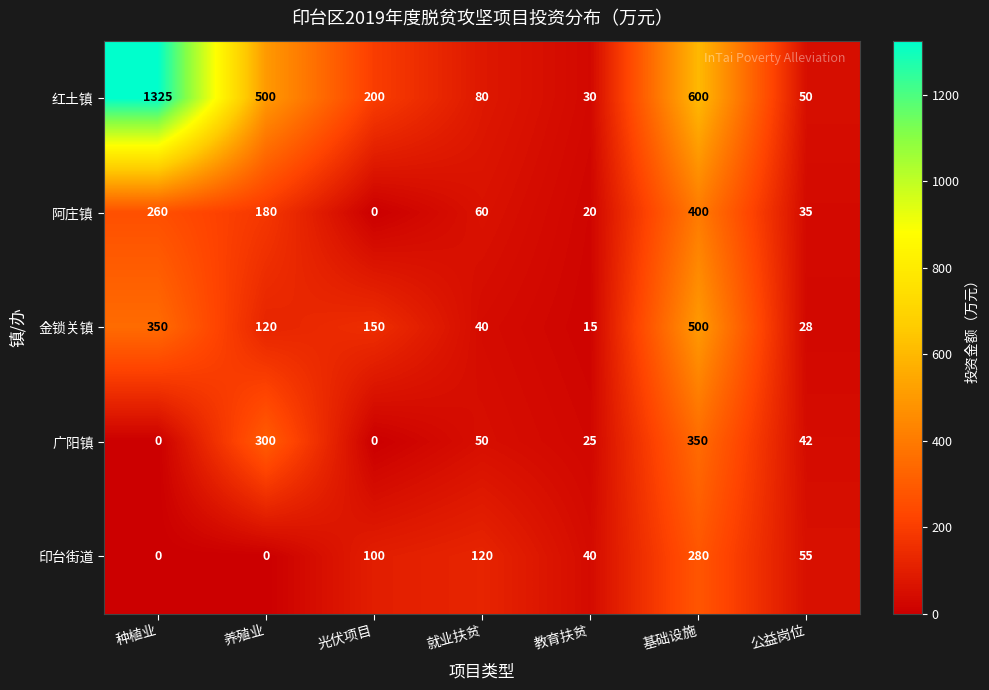

Where does the 印台街道 series first go above 55?

光伏项目